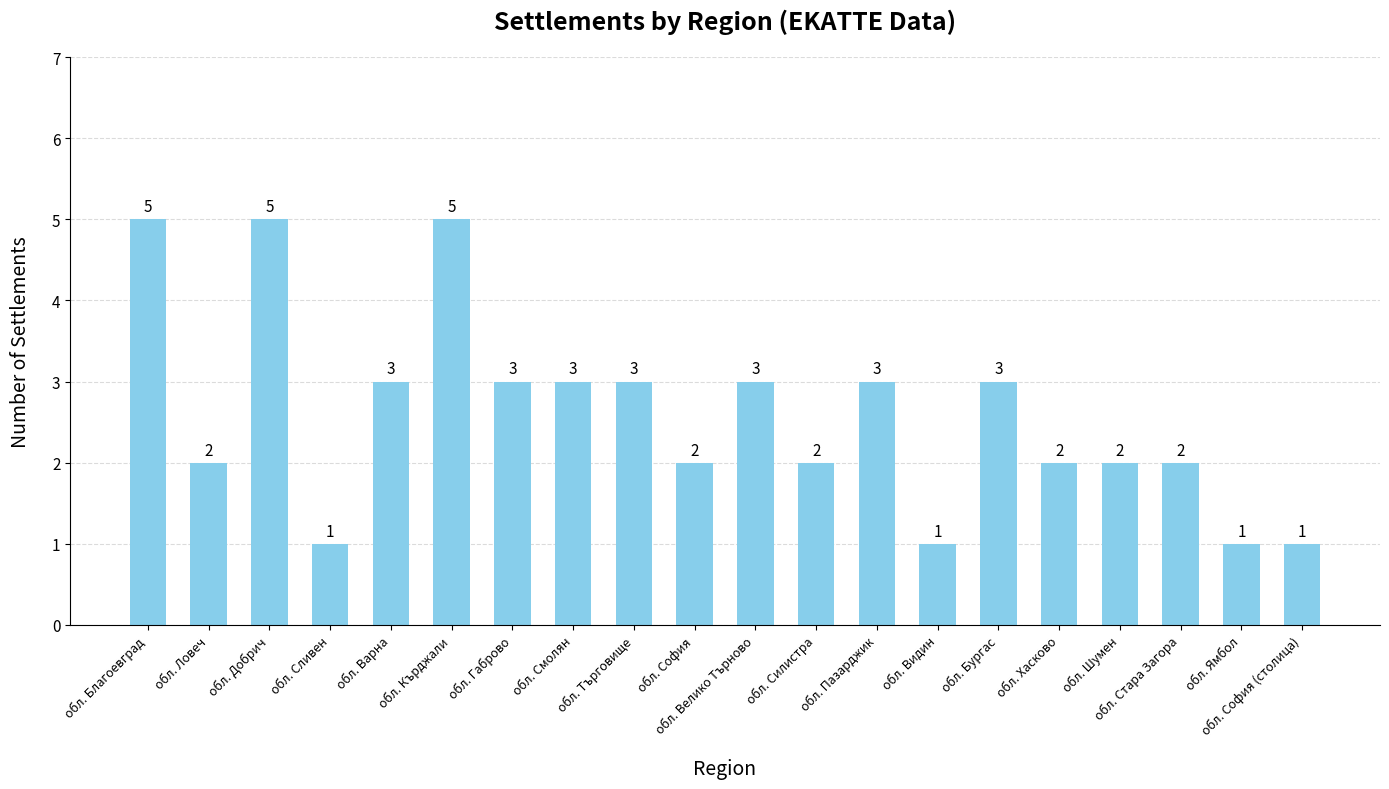

What is the maximum value shown in the chart?

5